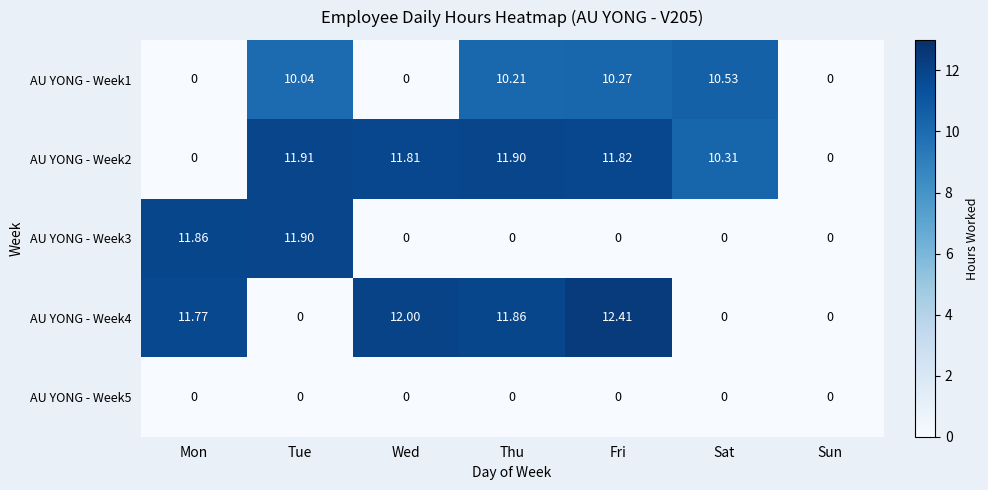

What is the spread (max minus min) of values at Thu?

11.9